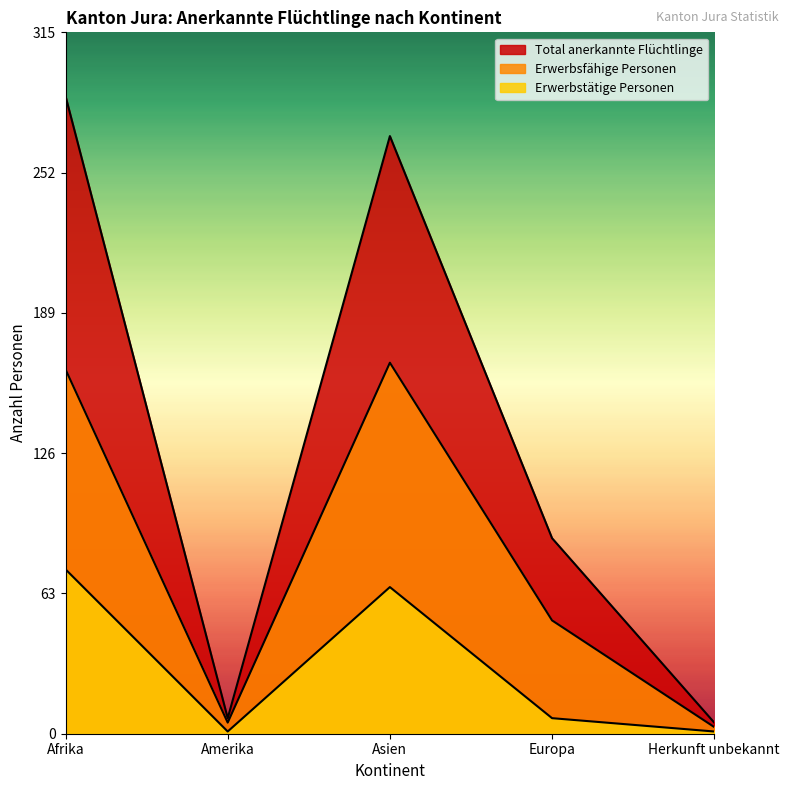

At which label does Erwerbsfähige Personen reach its peak?

Asien